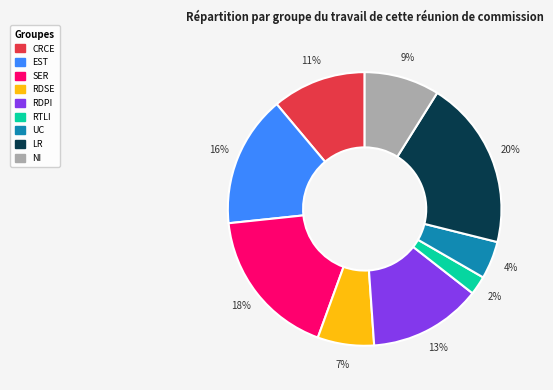

To the nearest percent, what is the average slice percentage?

11%